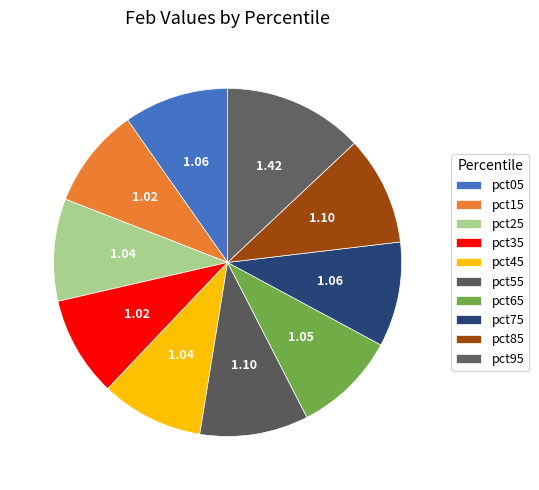

Which has a higher value, pct35 or pct65?

pct65